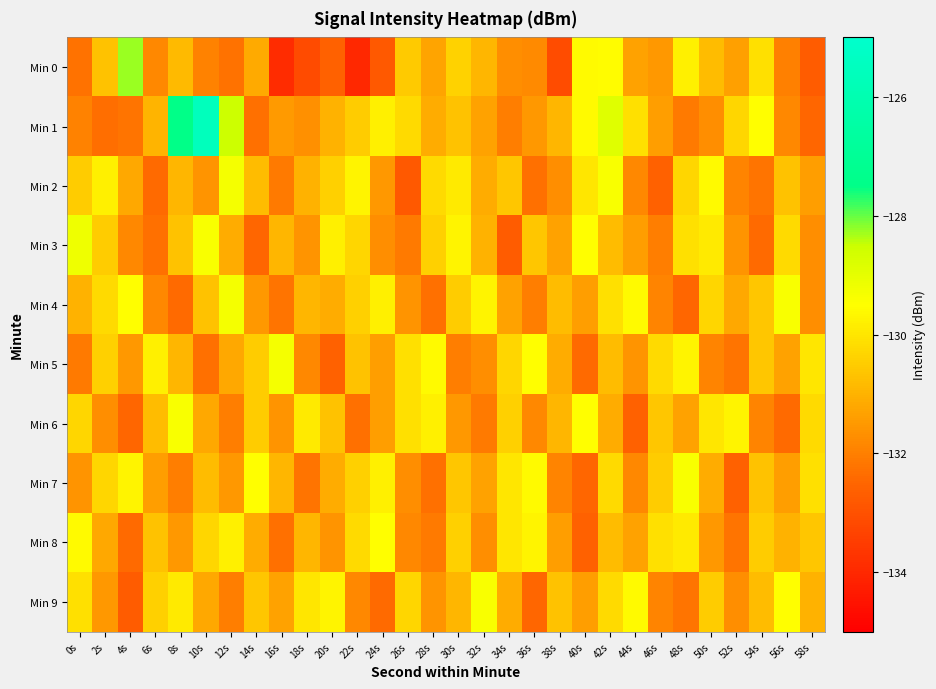

List the series in order of their peak value, highest first.

Min 1, Min 0, Min 3, Min 2, Min 4, Min 5, Min 6, Min 7, Min 9, Min 8